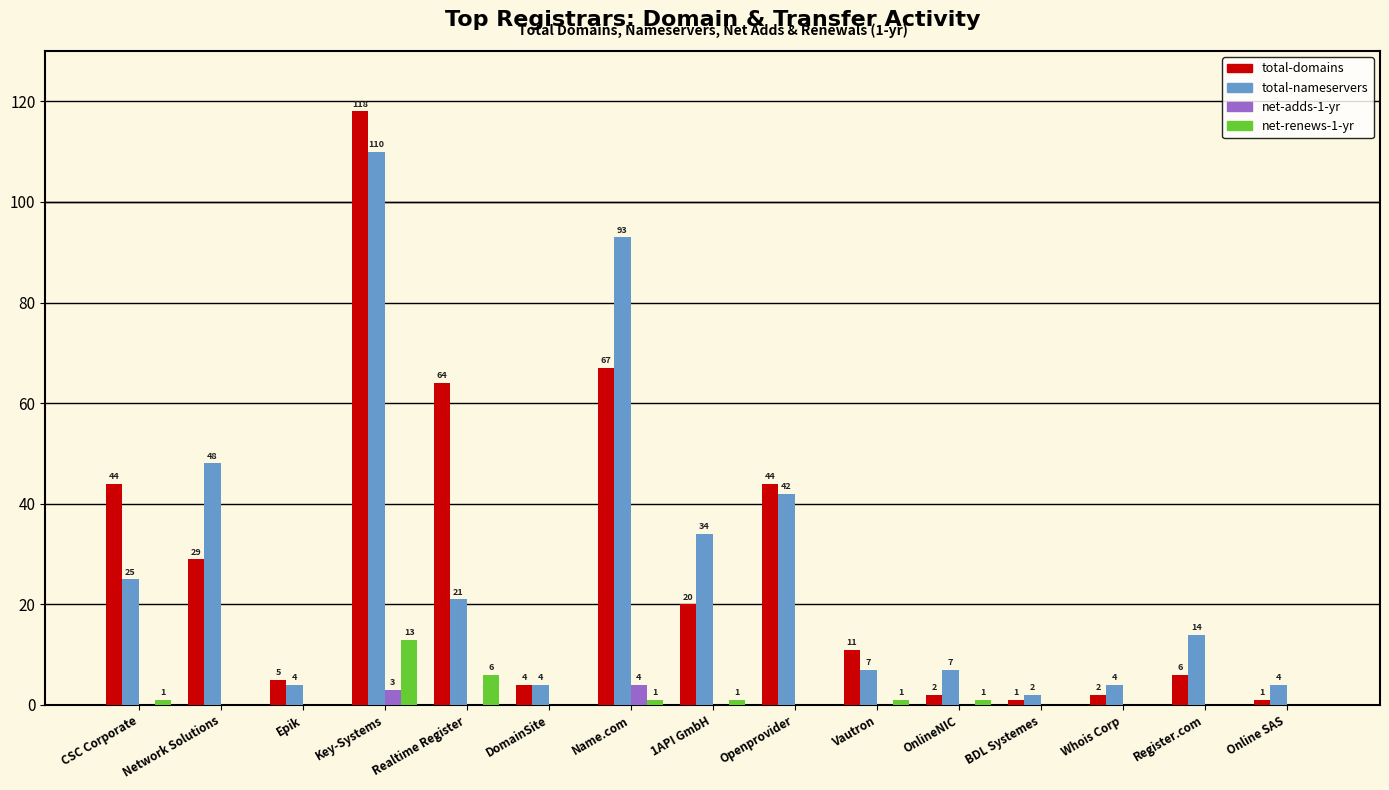

What is the sum of all net-renews-1-yr values?

24